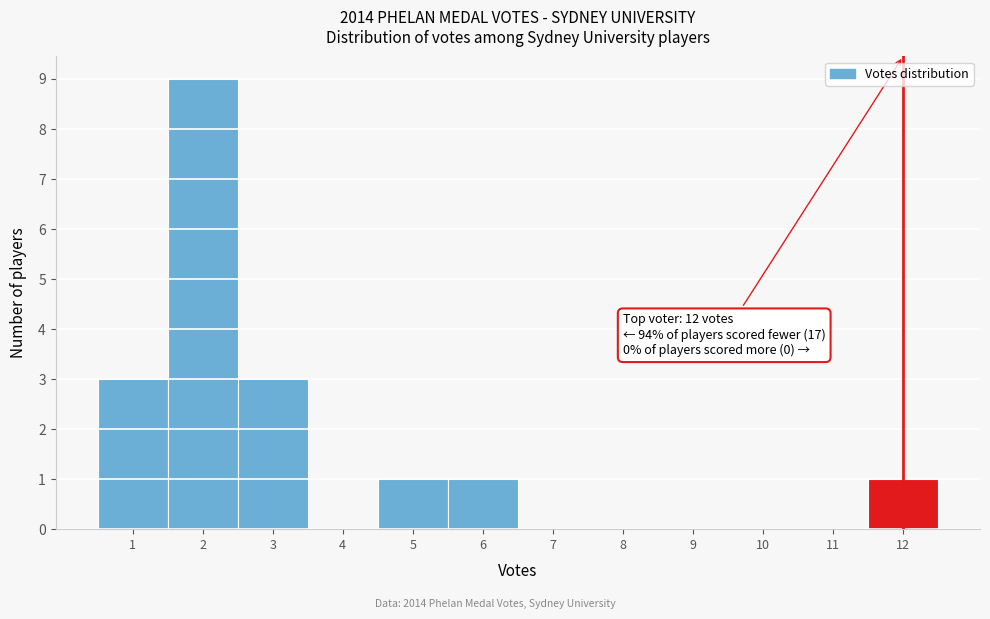

Which range on the x-axis has the tallest bar?

1.5 to 2.5